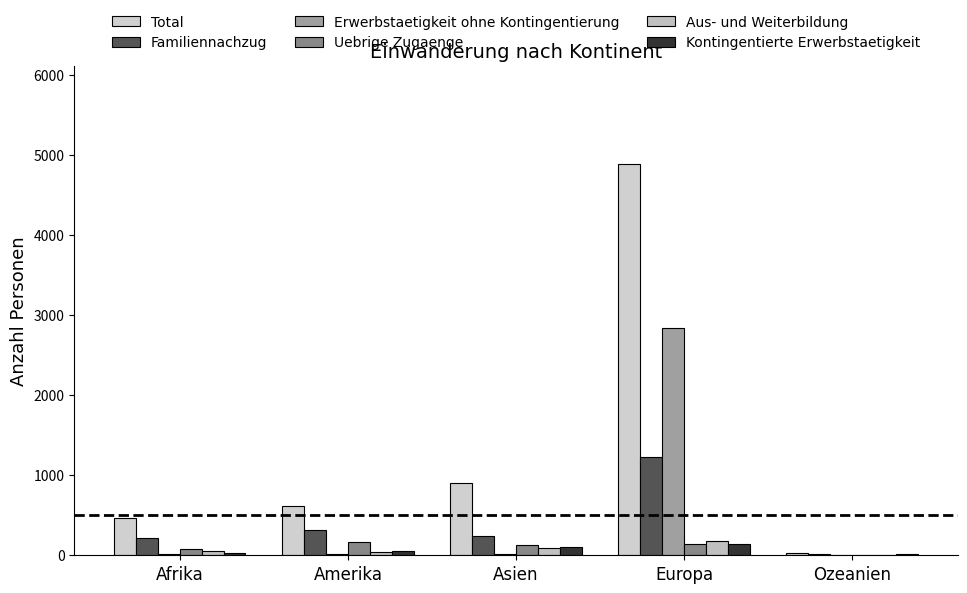

What is the label of the 5th bar from the right?

Afrika